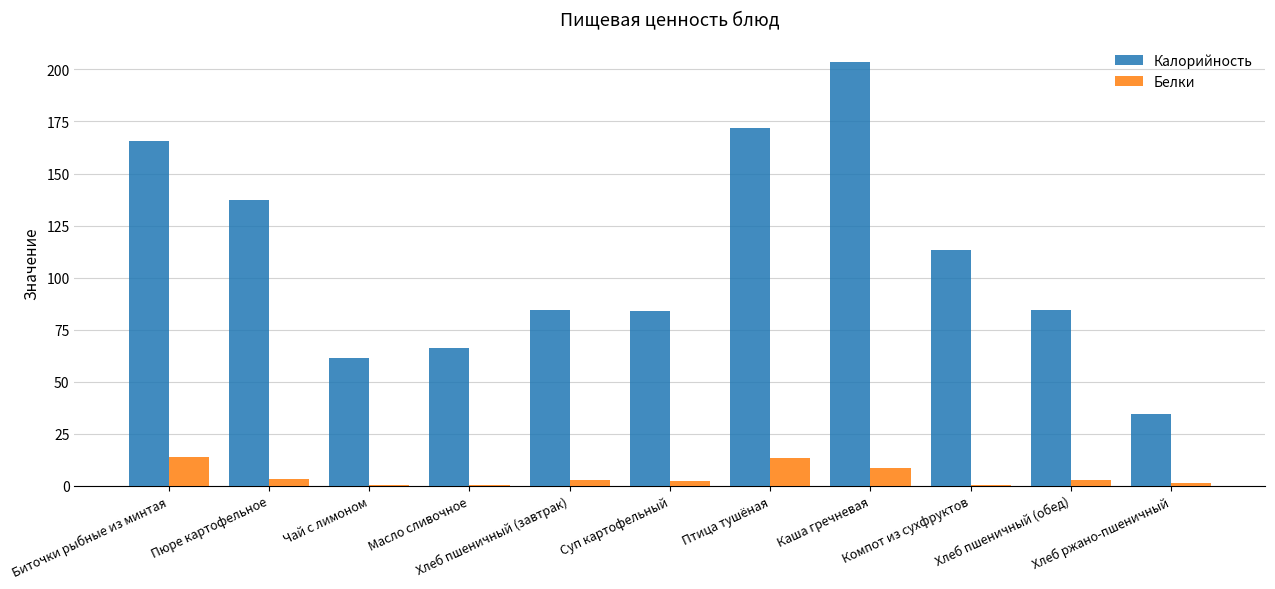

Which series has the largest total across all categories?

Калорийность